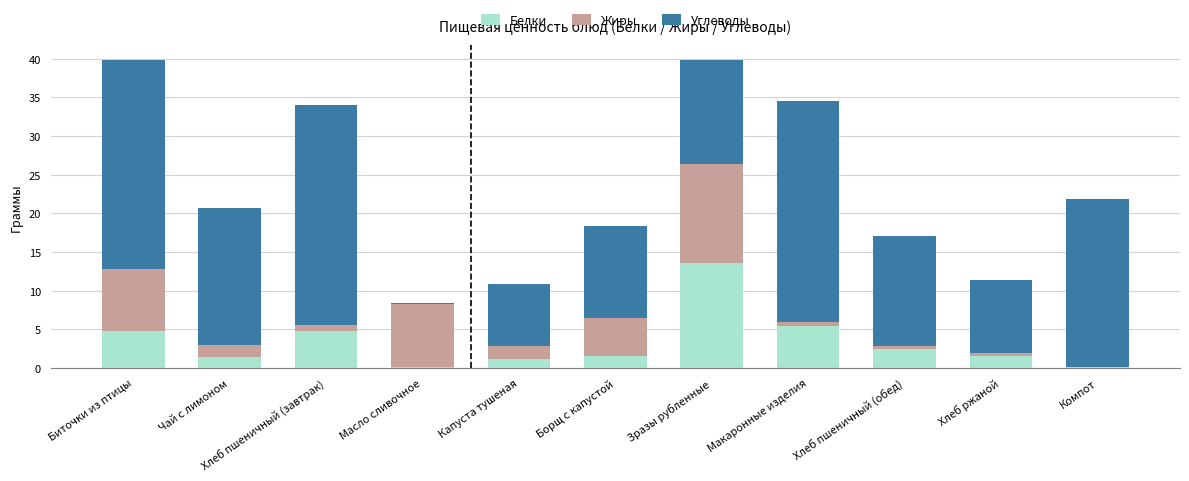

What is the maximum value for Белки?

13.6